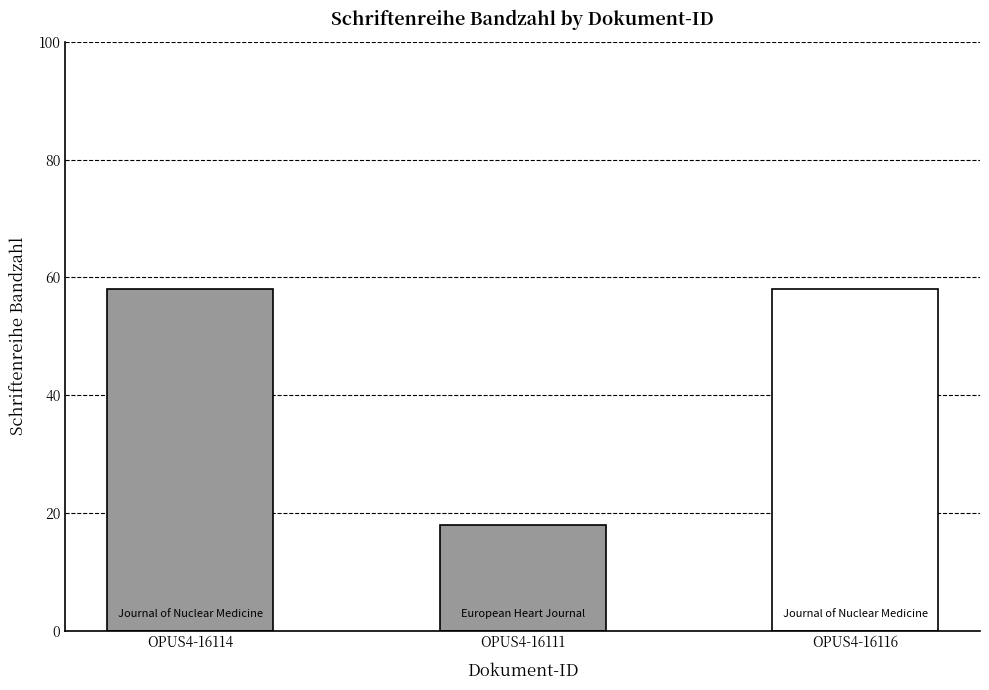

True or false: the data shows 27 at OPUS4-16114.

False